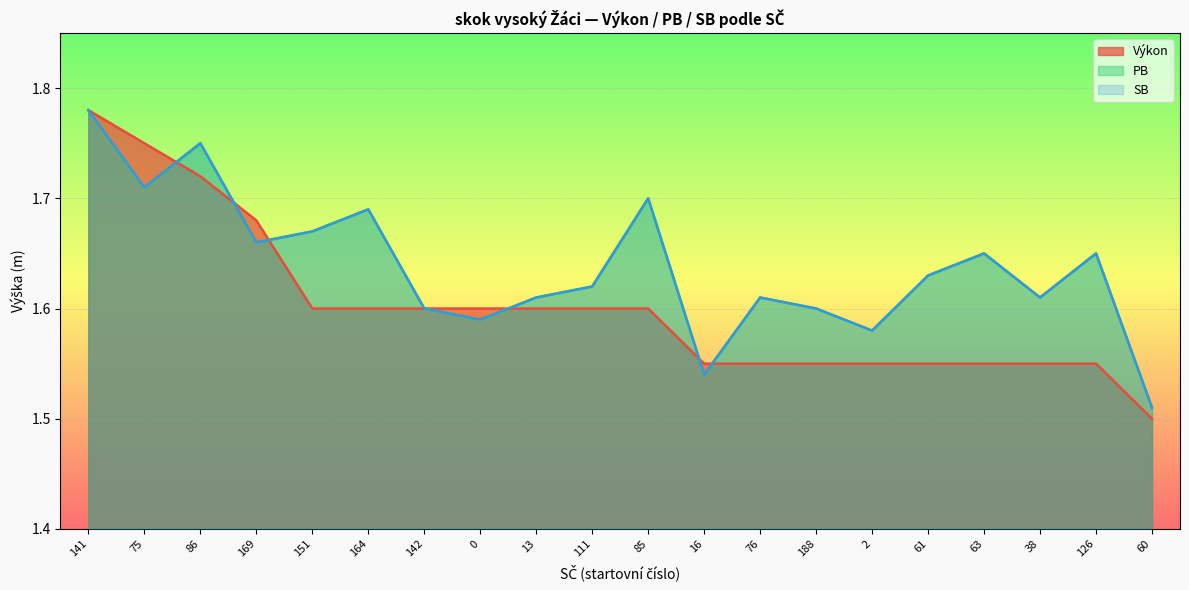

What is the value of the Výkon point at the 7th from the left?

1.6